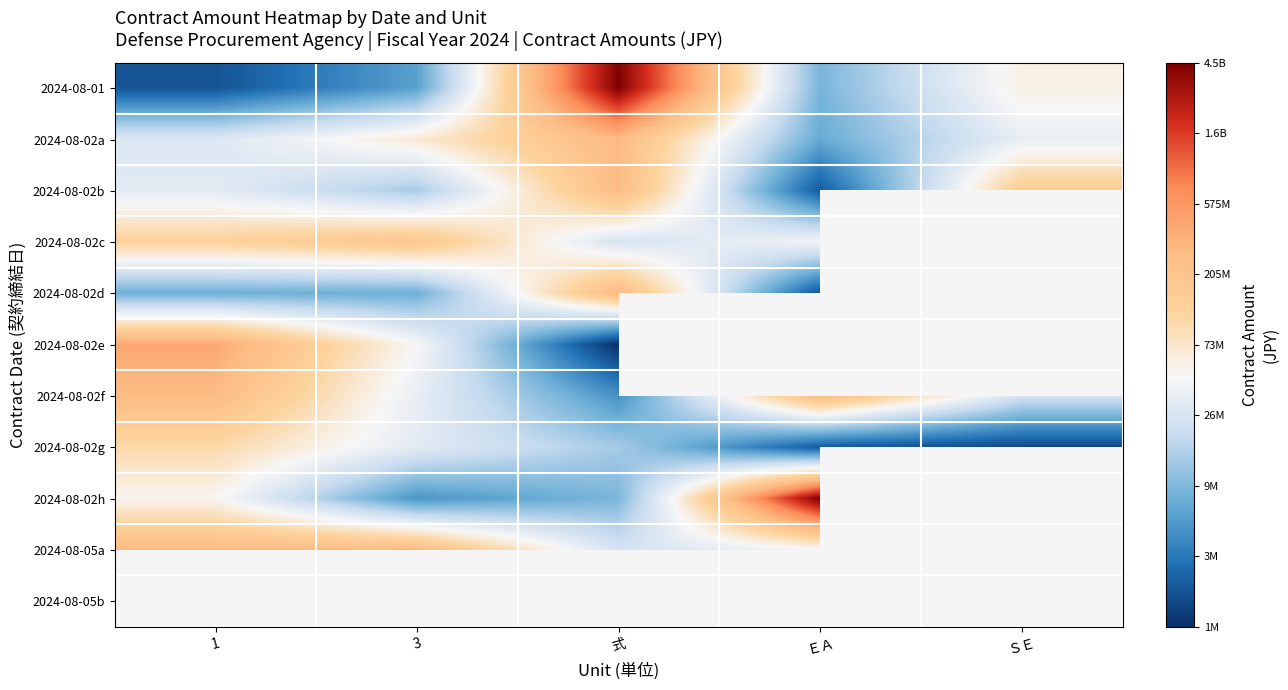

Which category has the highest value in the 2024-08-02e series?

1